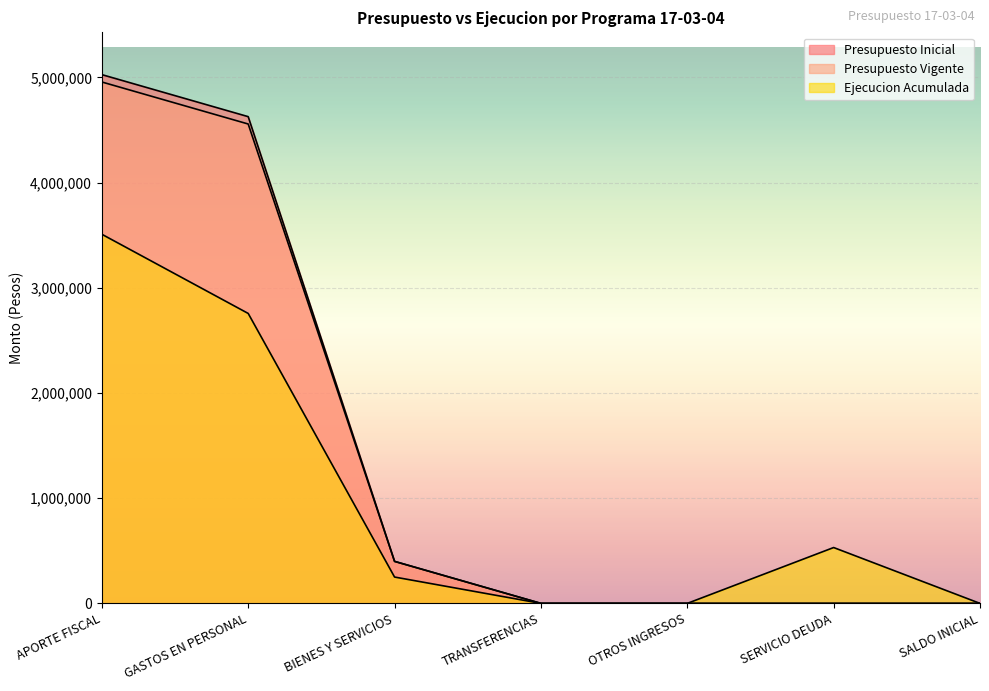

Which category has the lowest value across all series?

TRANSFERENCIAS